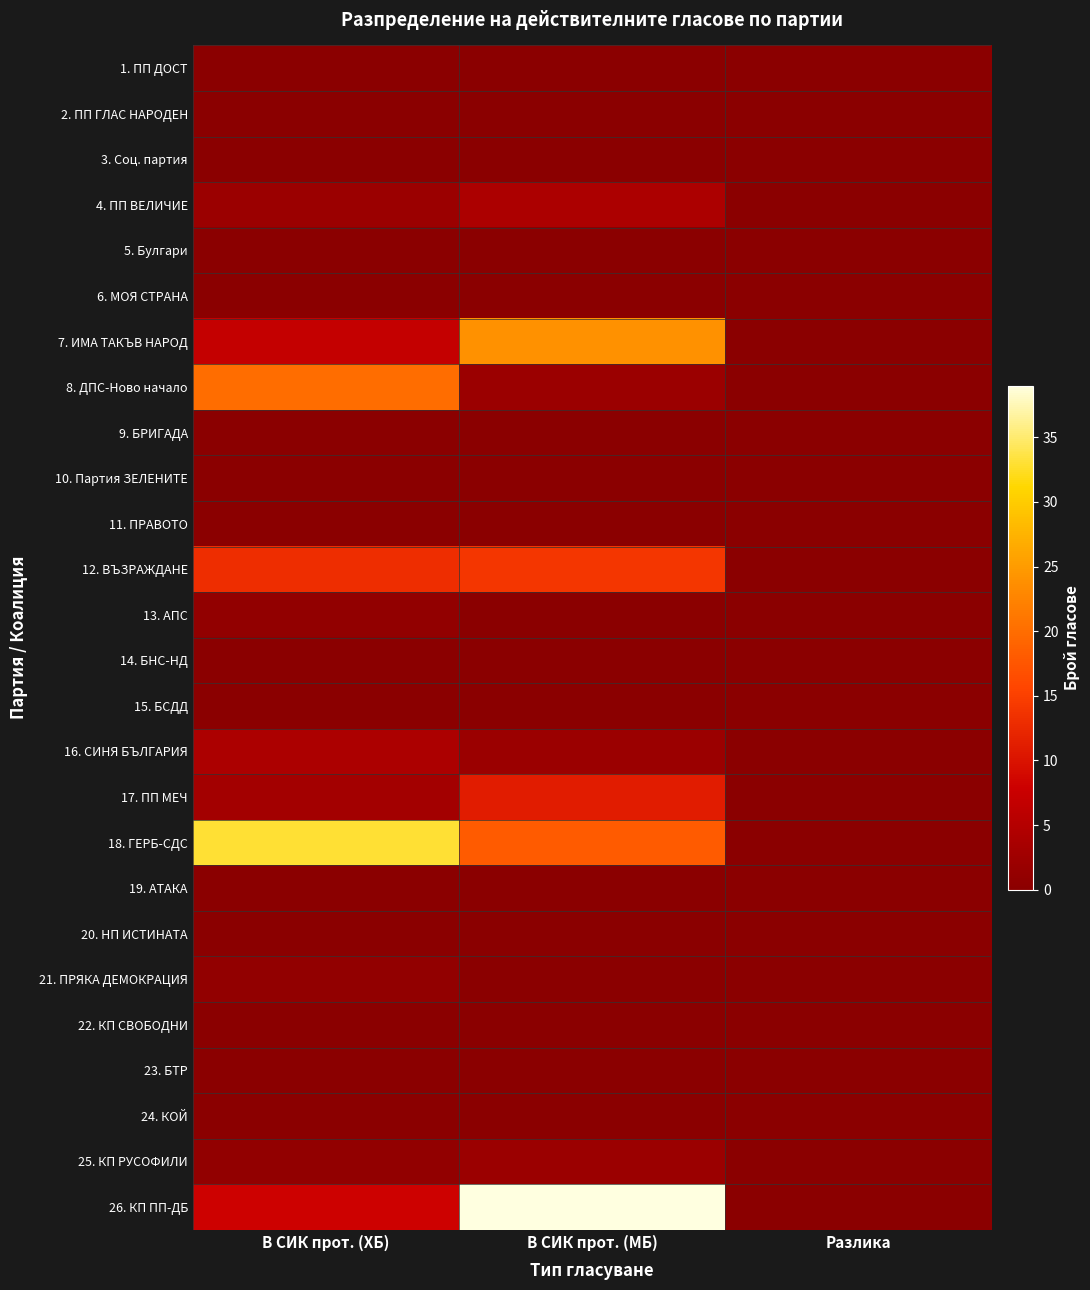

List the series in order of their peak value, lowest first.

1. ПП ДОСТ, 2. ПП ГЛАС НАРОДЕН, 3. Соц. партия, 5. Булгари, 6. МОЯ СТРАНА, 9. БРИГАДА, 10. Партия ЗЕЛЕНИТЕ, 11. ПРАВОТО, 14. БНС-НД, 15. БСДД, 19. АТАКА, 20. НП ИСТИНАТА, 22. КП СВОБОДНИ, 23. БТР, 24. КОЙ, 13. АПС, 21. ПРЯКА ДЕМОКРАЦИЯ, 25. КП РУСОФИЛИ, 4. ПП ВЕЛИЧИЕ, 16. СИНЯ БЪЛГАРИЯ, 17. ПП МЕЧ, 12. ВЪЗРАЖДАНЕ, 8. ДПС-Ново начало, 7. ИМА ТАКЪВ НАРОД, 18. ГЕРБ-СДС, 26. КП ПП-ДБ